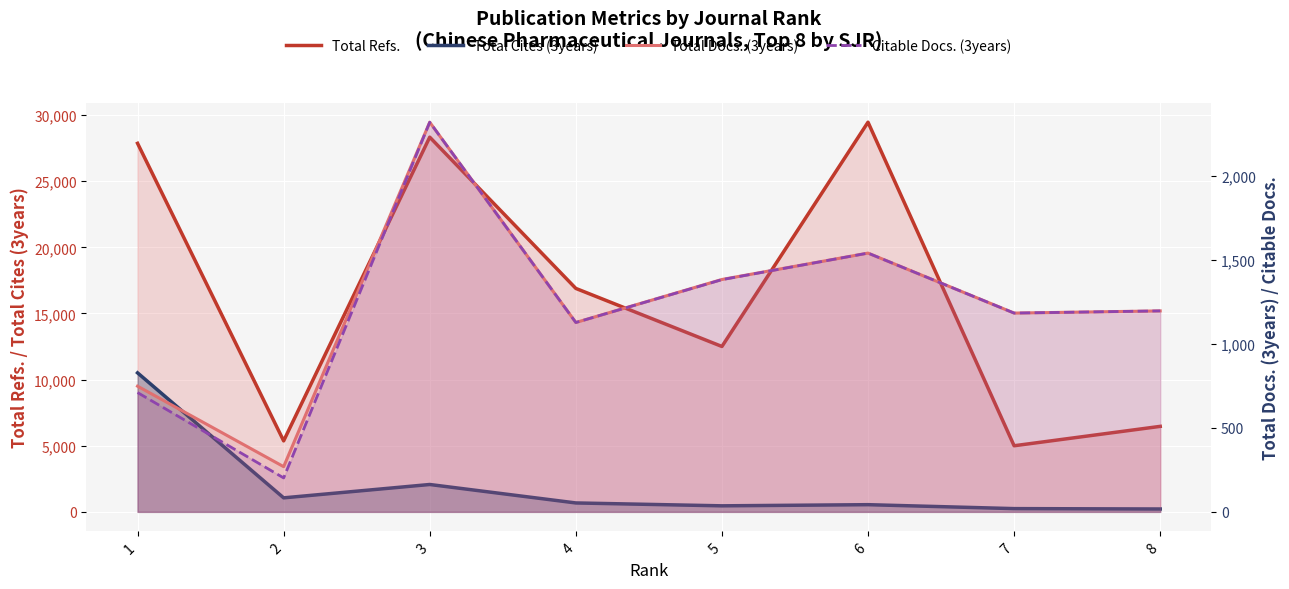

What are all the series names shown in the legend?

Total Refs., Total Cites (3years), Total Docs. (3years), Citable Docs. (3years)